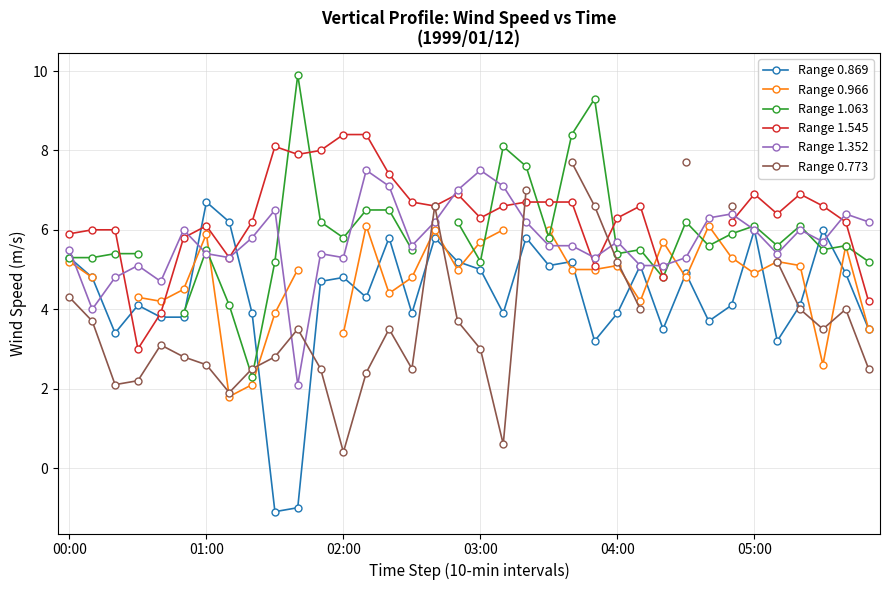

True or false: Range 0.869 has more than 1 interior local peaks.

True